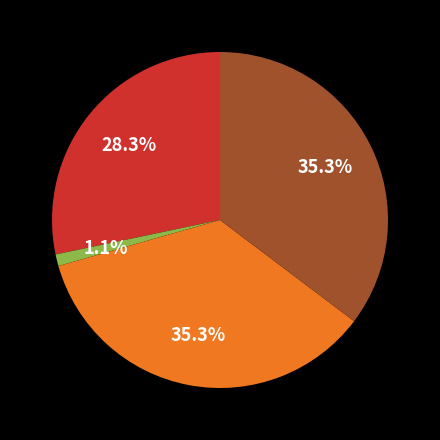

To the nearest percent, what is the difference between the largest and smallest slice percentages?

34%